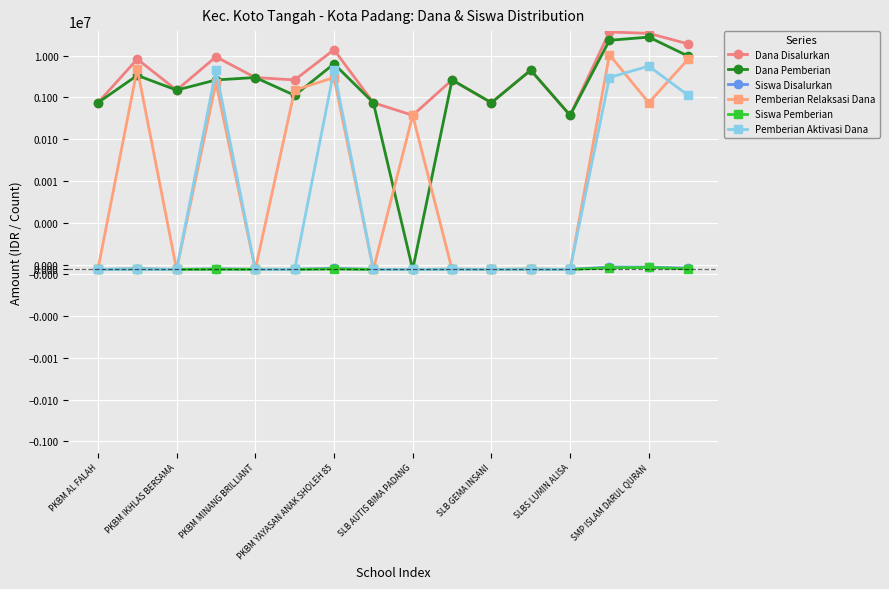

In Siswa Disalurkan, how many points are higher than both neighbors (excluding endpoints)?

6